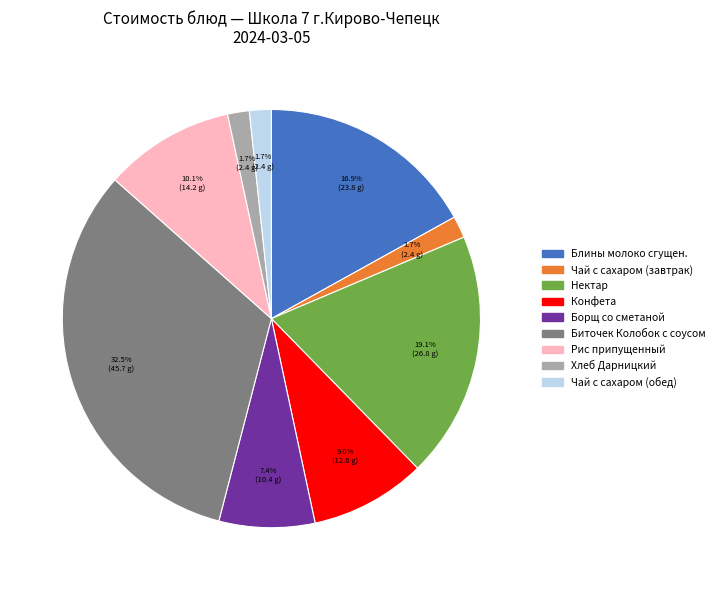

To the nearest percent, what is the combined percentage of Чай с сахаром (завтрак) and Борщ со сметаной?

9%